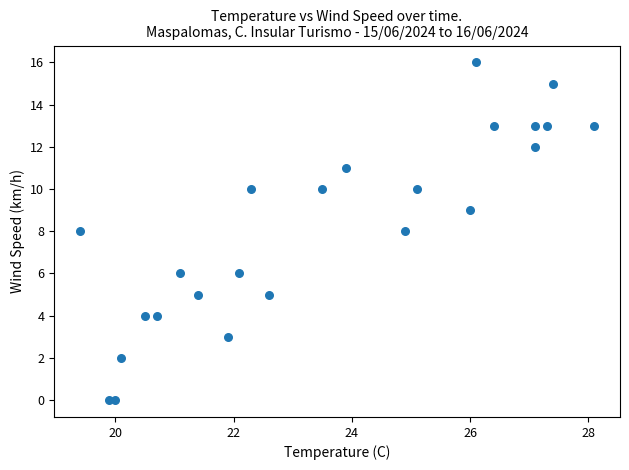

What is the range of Y values (max minus min)?

16